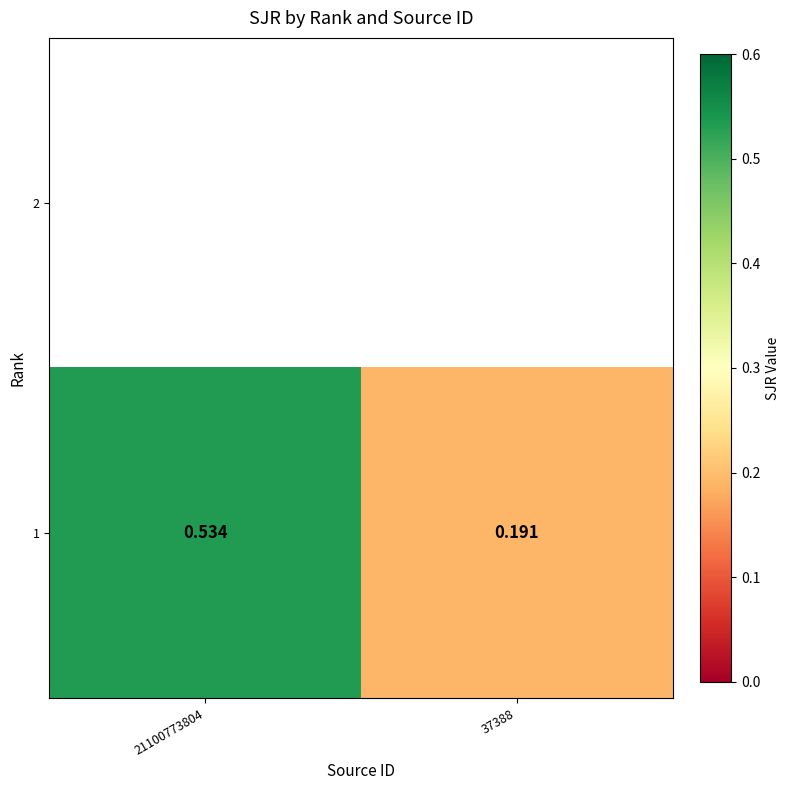

Which category has the highest value across all series?

21100773804